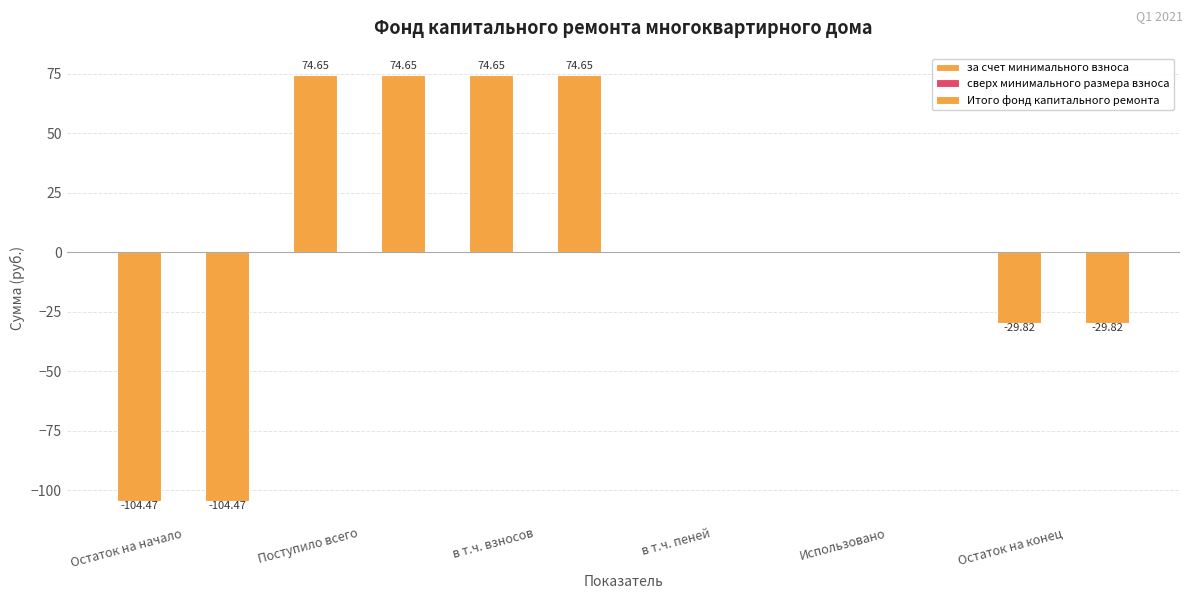

At which label does за счет минимального взноса reach its minimum?

Остаток на начало